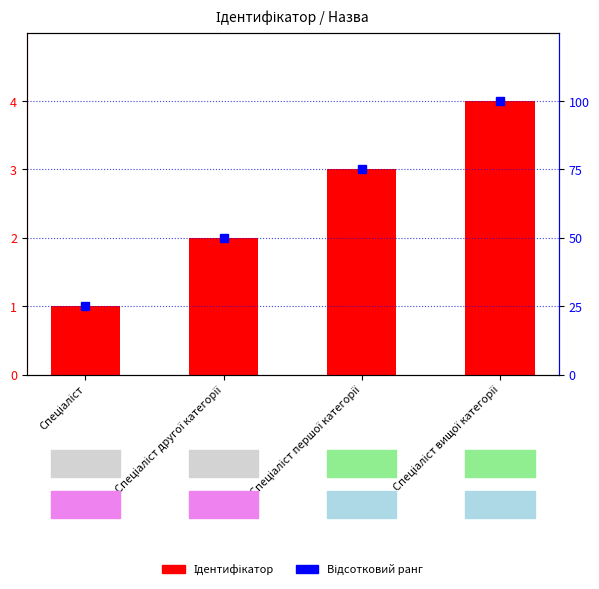

What are all the series names shown in the legend?

Ідентифікатор, Відсотковий ранг